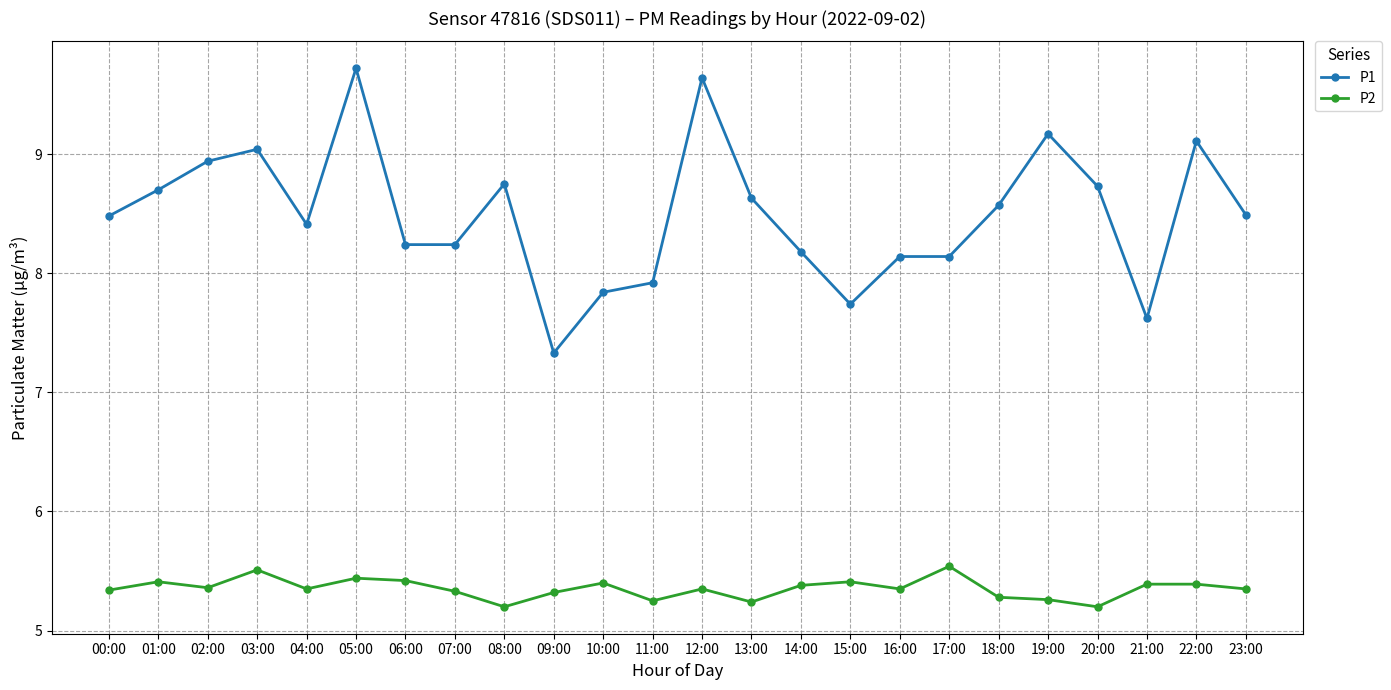

What is the value of the P1 point at the 17th from the left?

8.1